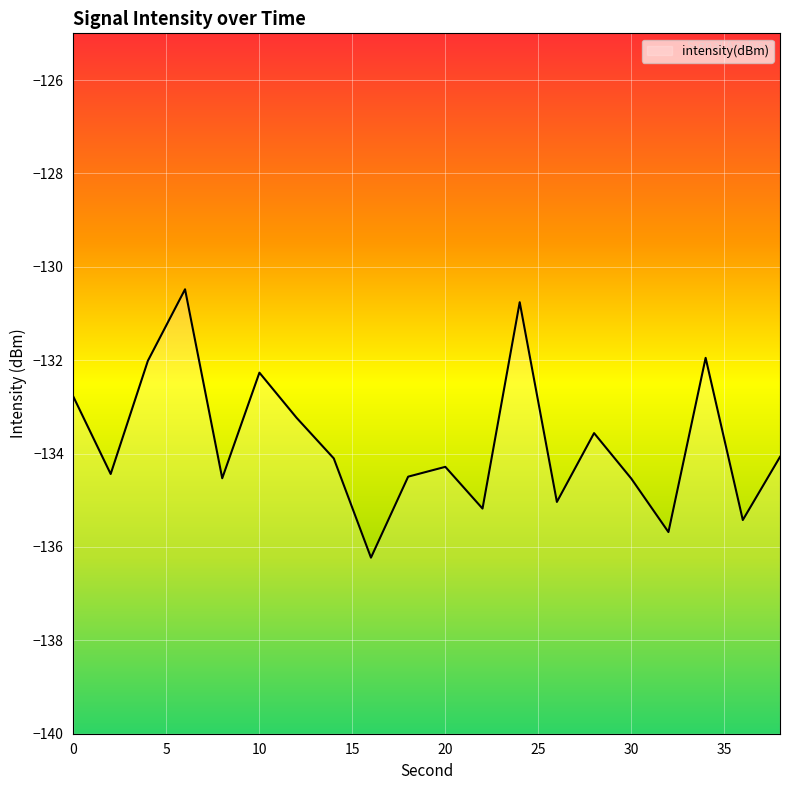

What is the sum of the values at 6 and 8?

-265.0